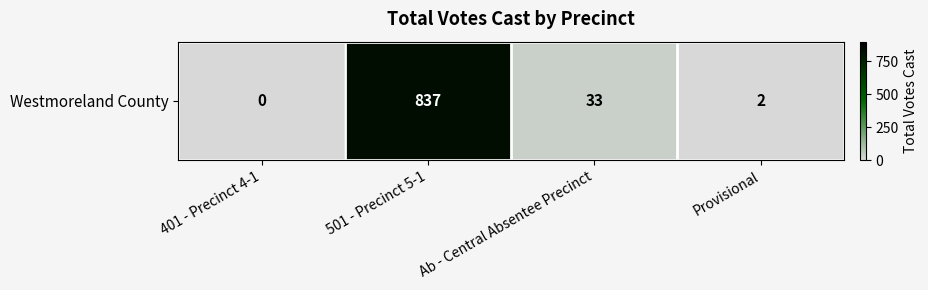

List the labels in order of value, largest first.

501 - Precinct 5-1, Ab - Central Absentee Precinct, Provisional, 401 - Precinct 4-1